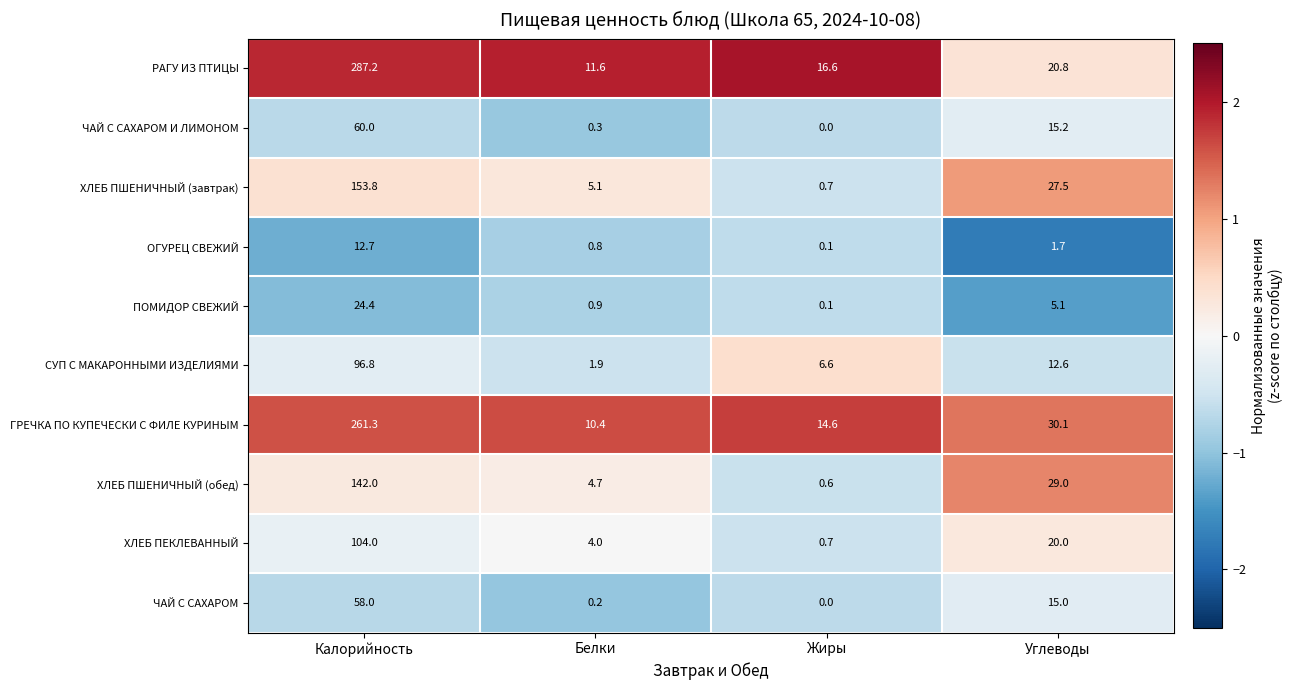

At which category is the sum across all series the highest?

Калорийность